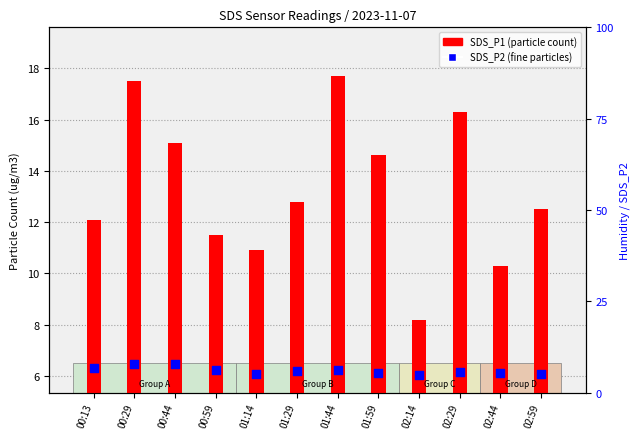

Which series reaches the minimum Y coordinate?

SDS_P2